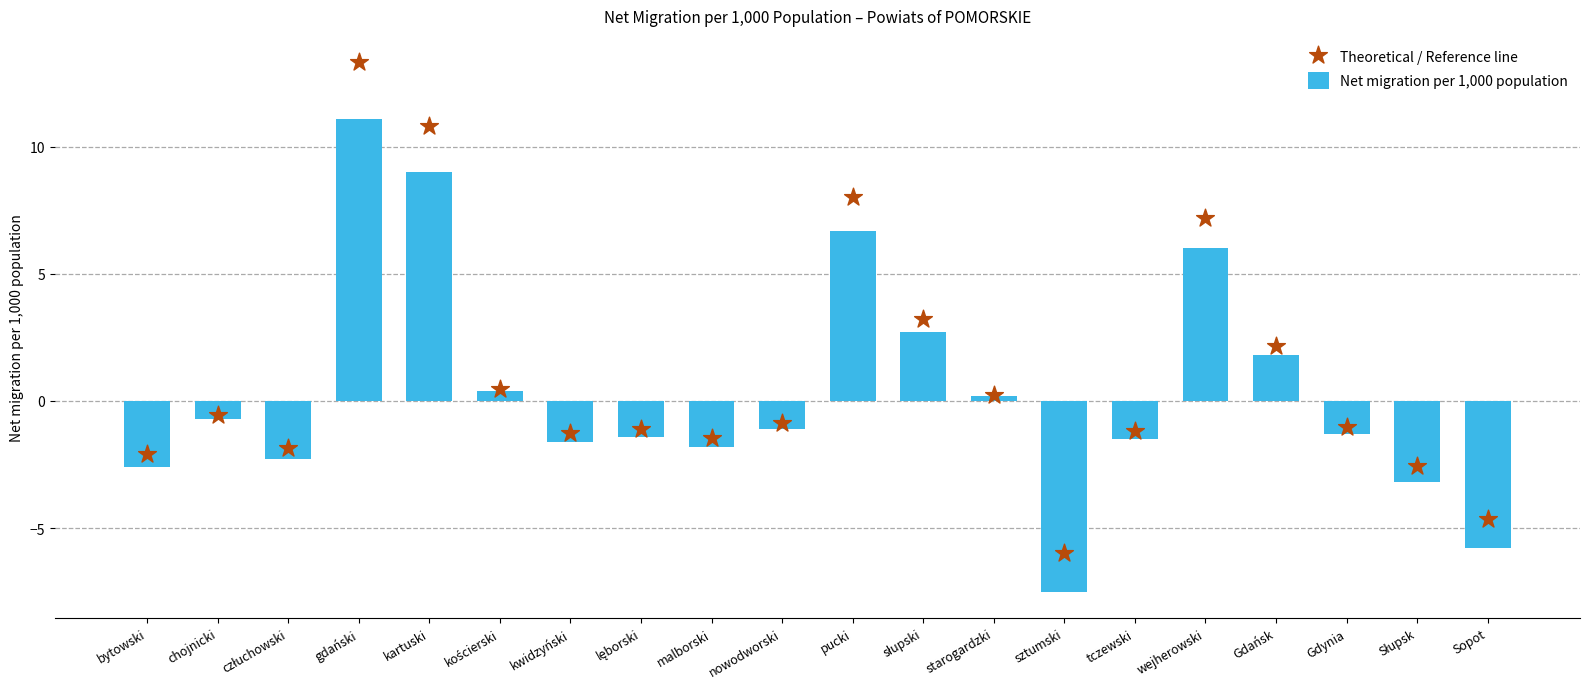

Which series has the widest spread of Y values?

Theoretical / Reference line